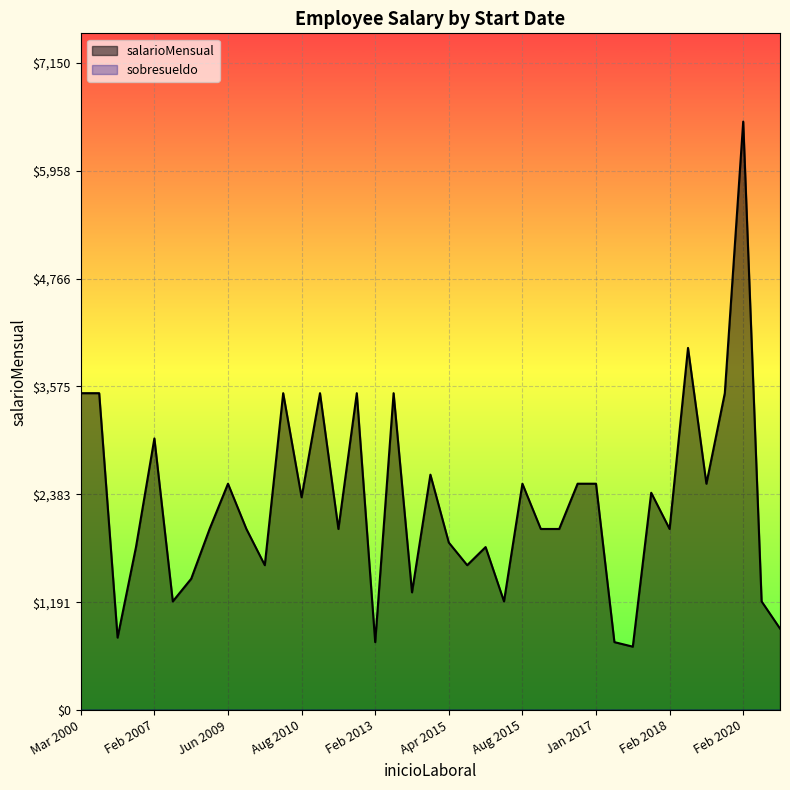

At which category is the sum across all series the highest?

Feb 2020